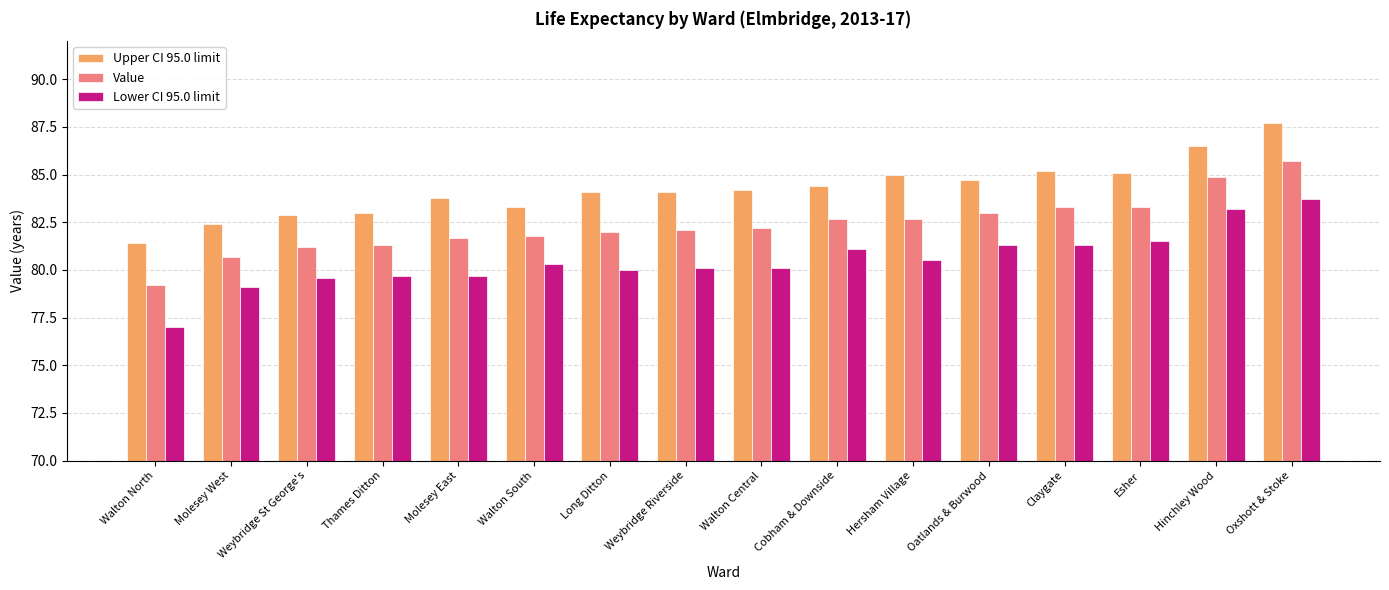

Which series has the largest range (max minus min)?

Lower CI 95.0 limit